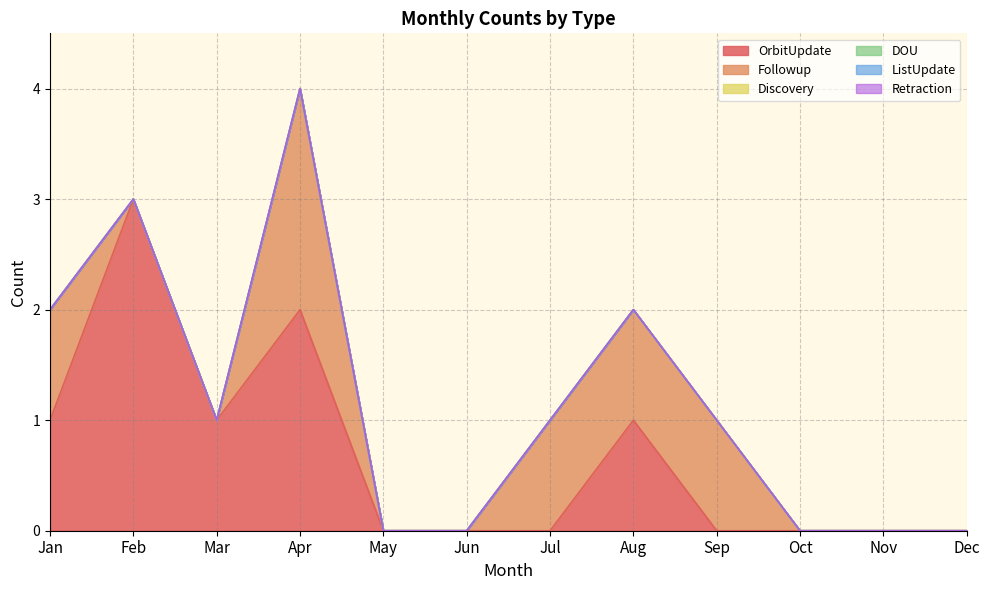

Rank the series at Jan from highest to lowest value.

OrbitUpdate, Followup, Discovery, DOU, ListUpdate, Retraction